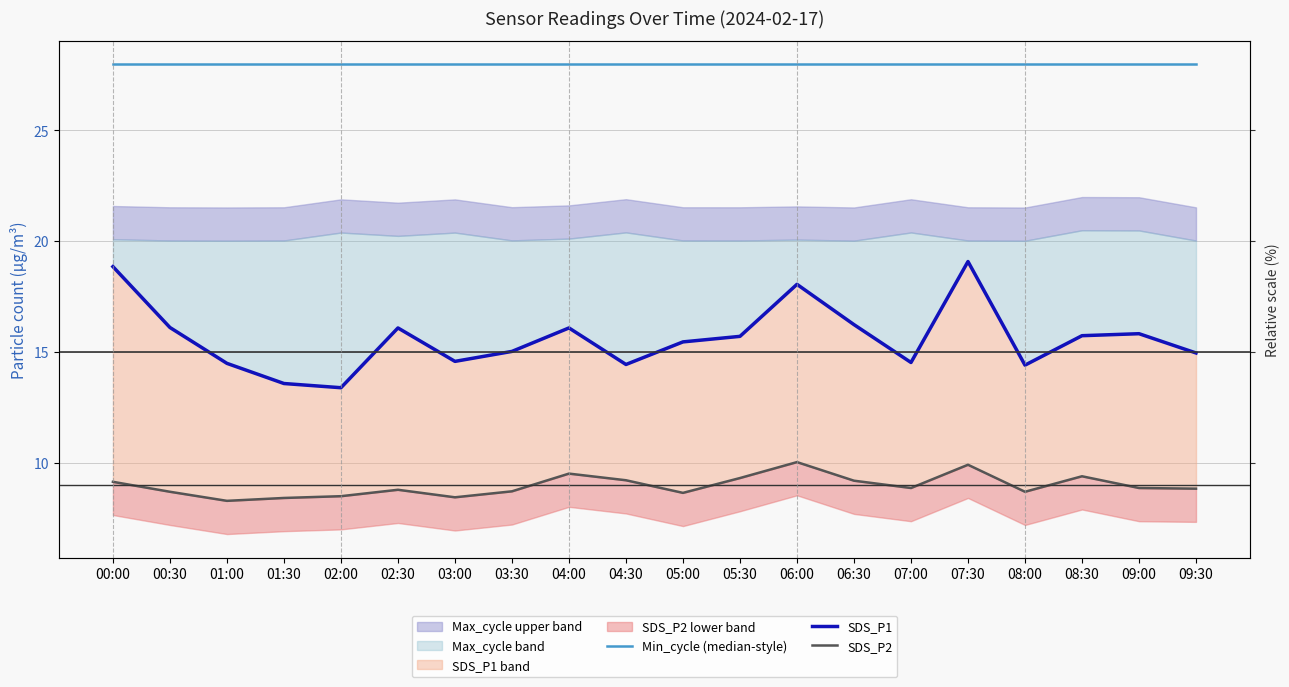

What position from the right is 00:00?

20